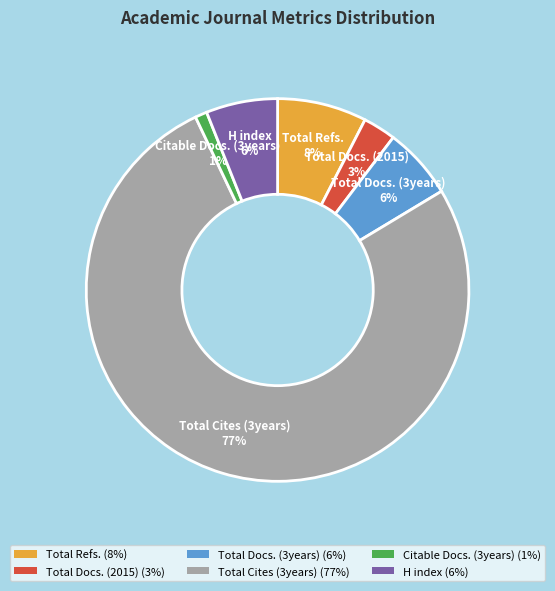

The Total Refs. slice represents 8% of the pie. True or false?

True